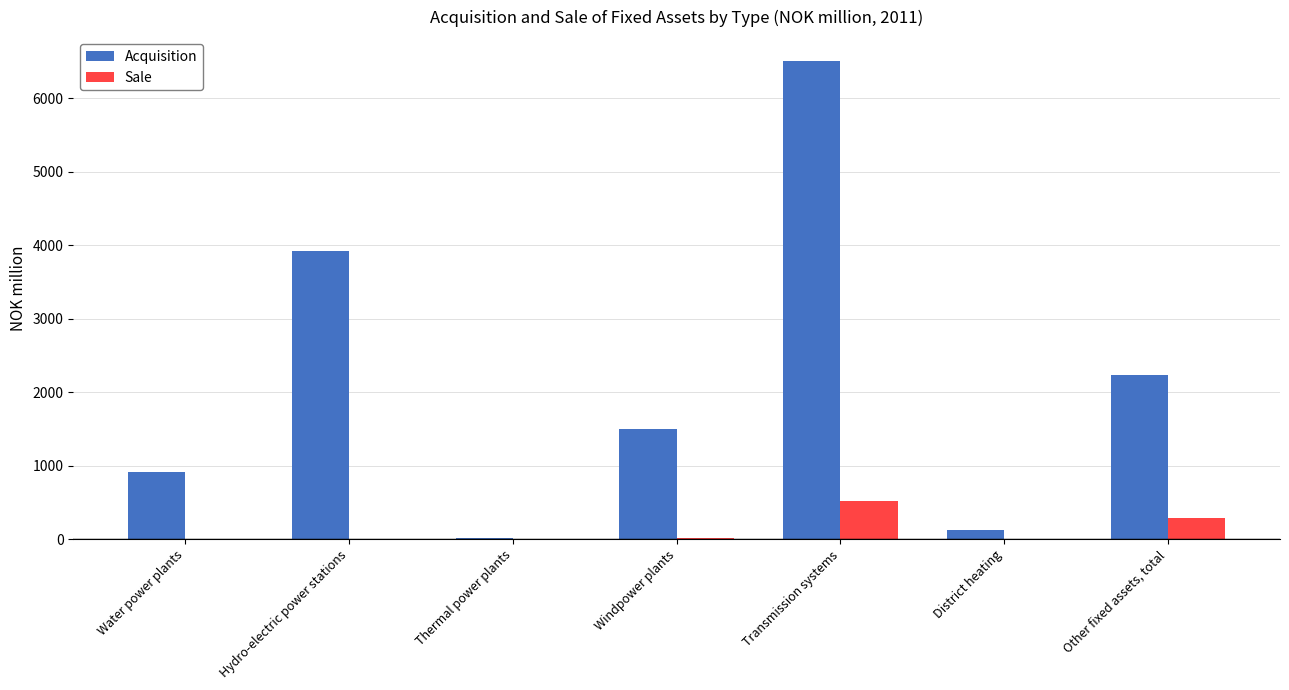

Between Water power plants and Other fixed assets, total, which series saw the biggest shift?

Acquisition